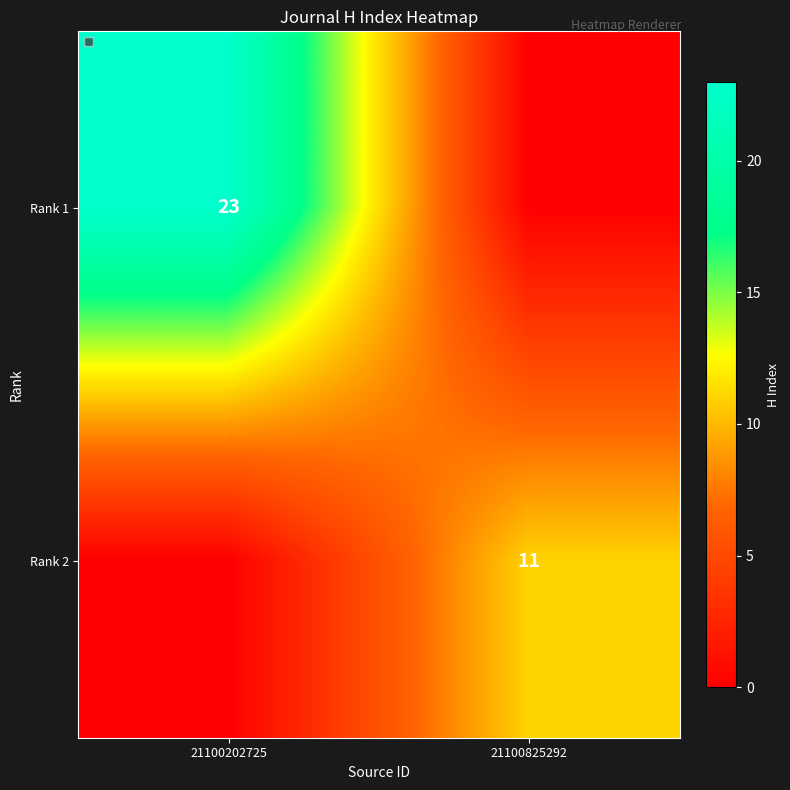

Is it true that Rank 2 equals 11 at 21100825292?

True